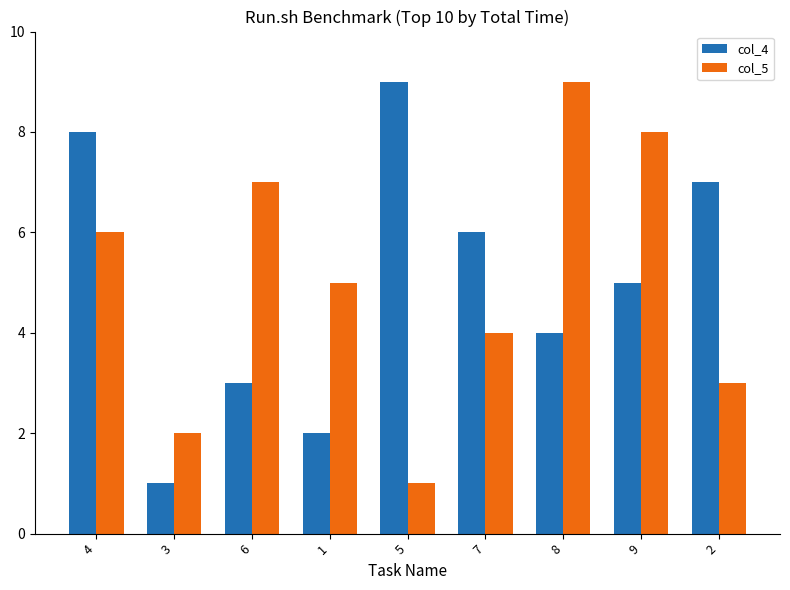

What value does the col_5 series have at 9?

8